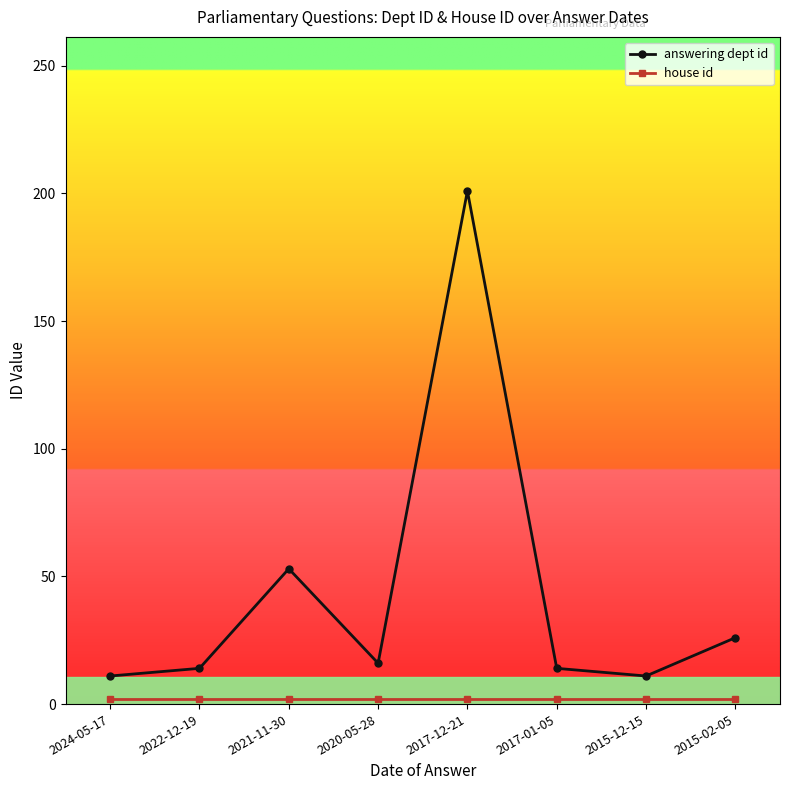

At which label is answering dept id closest to 106?

2021-11-30